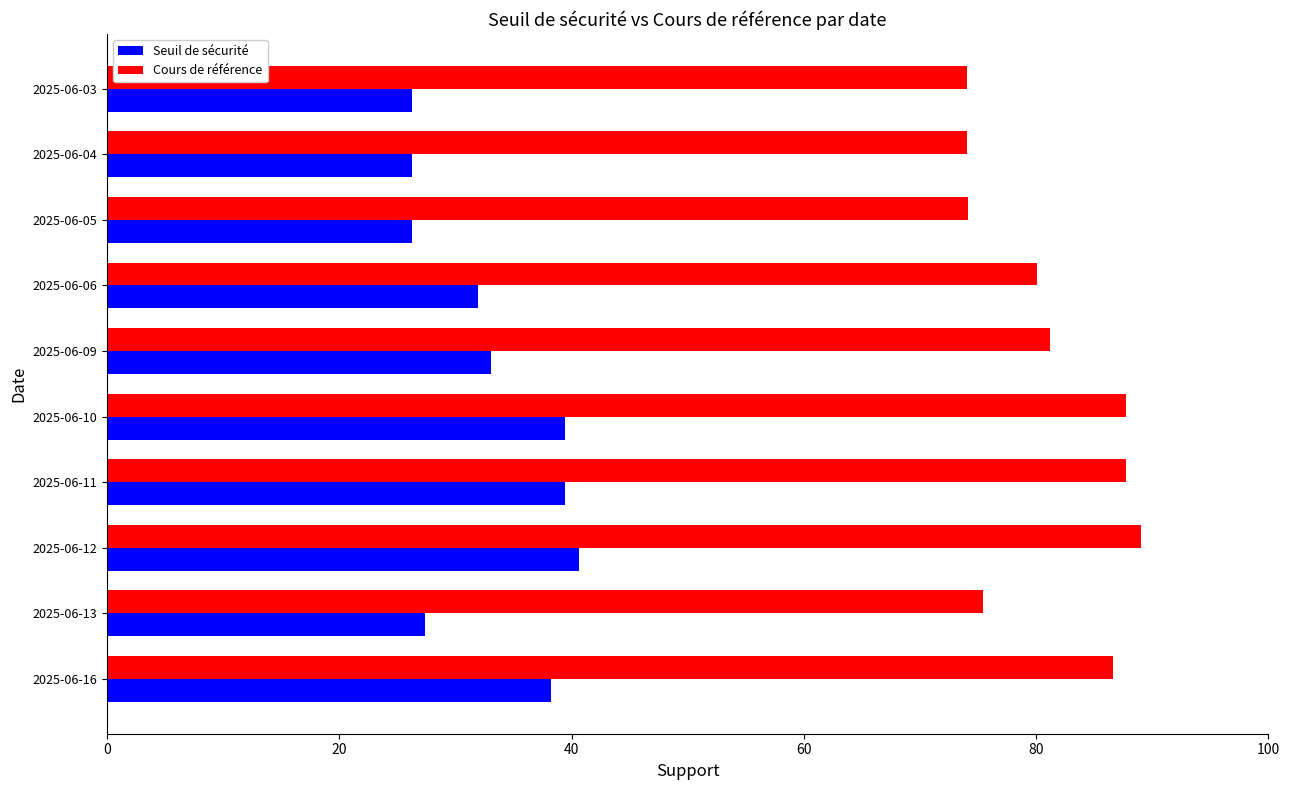

Between 2025-06-13 and 2025-06-10, which series saw the biggest shift?

Cours de référence